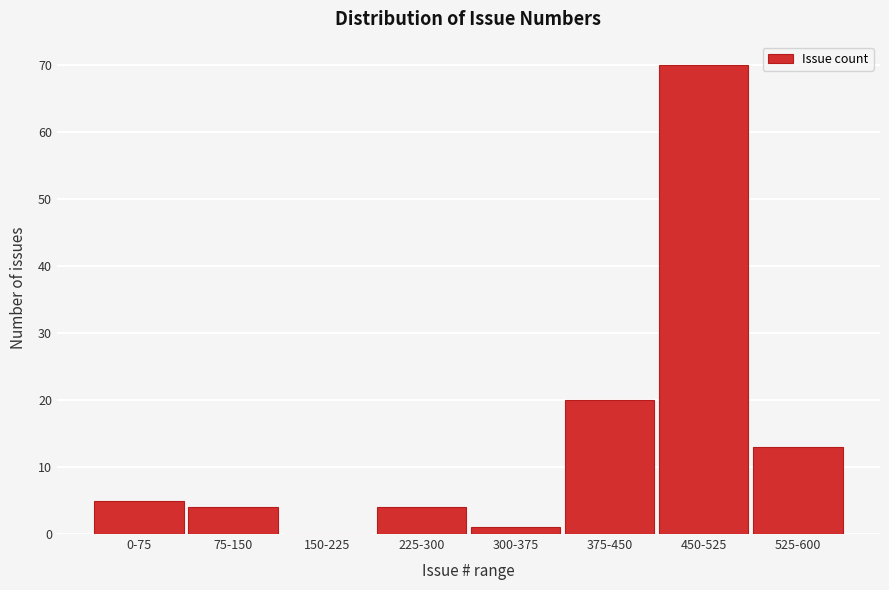

Reading right to left, transcribe all the data shown in this chart.

525-600=13	450-525=70	375-450=20	300-375=1	225-300=4	150-225=0	75-150=4	0-75=5